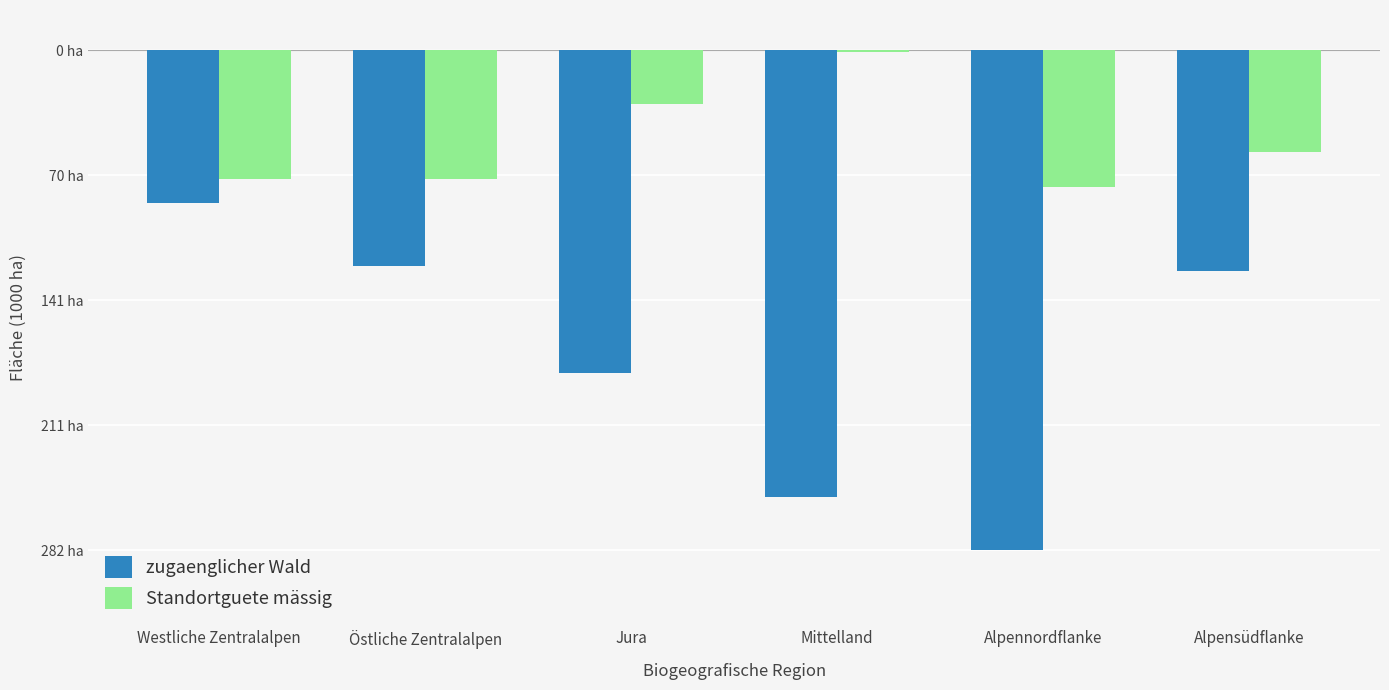

Are the bars grouped side by side (vs. stacked)?

Yes